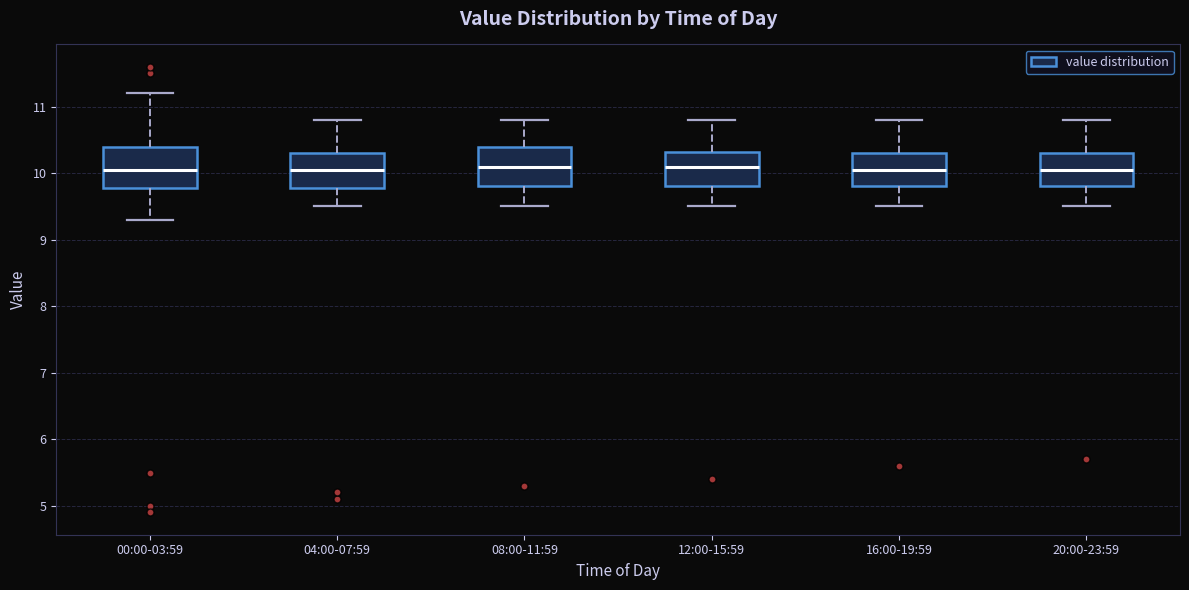

Where does the lower whisker of the box for 00:00-03:59 end on the y-axis? The values are not printed on the chart, so give them approximately, as read against the axis.

9.3